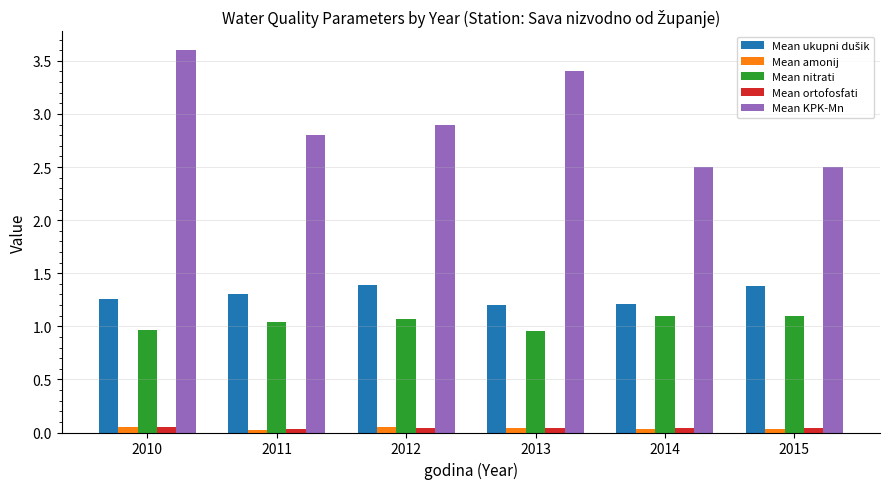

Is it true that Mean KPK-Mn equals 3.4 at 2013?

True